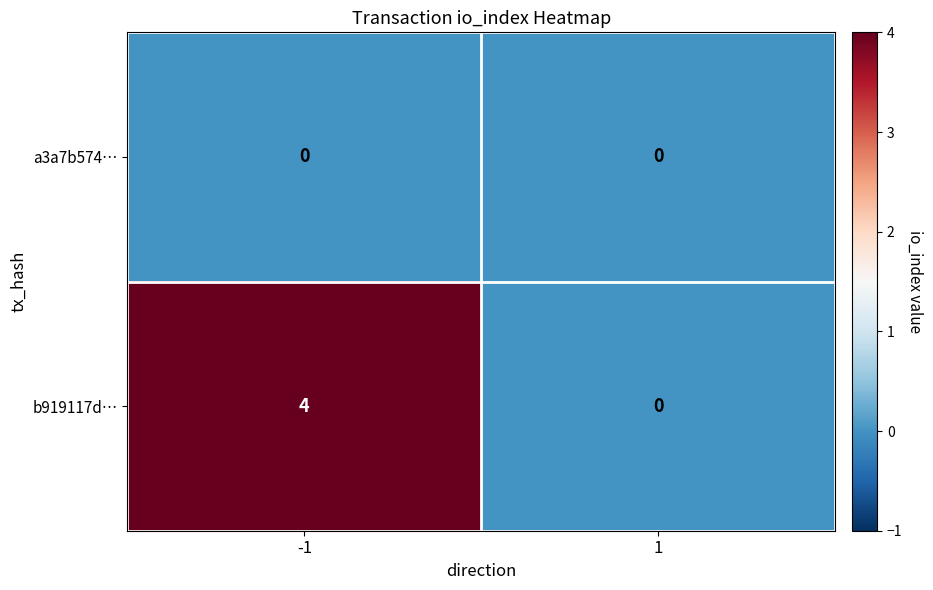

Rank the series at -1 from highest to lowest value.

b919117d…, a3a7b574…